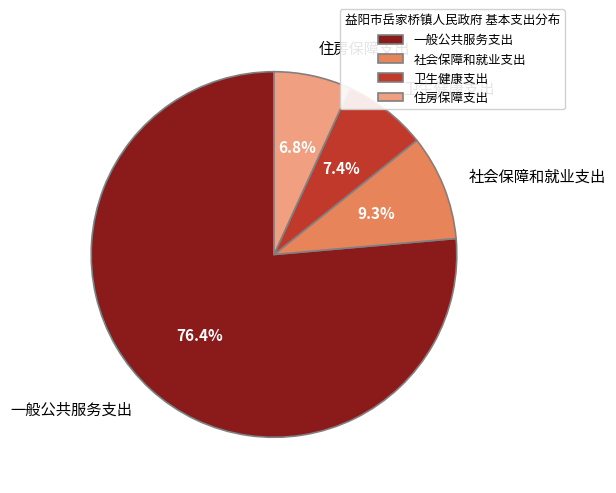

What percentage is NOT represented by 卫生健康支出?

92.6%